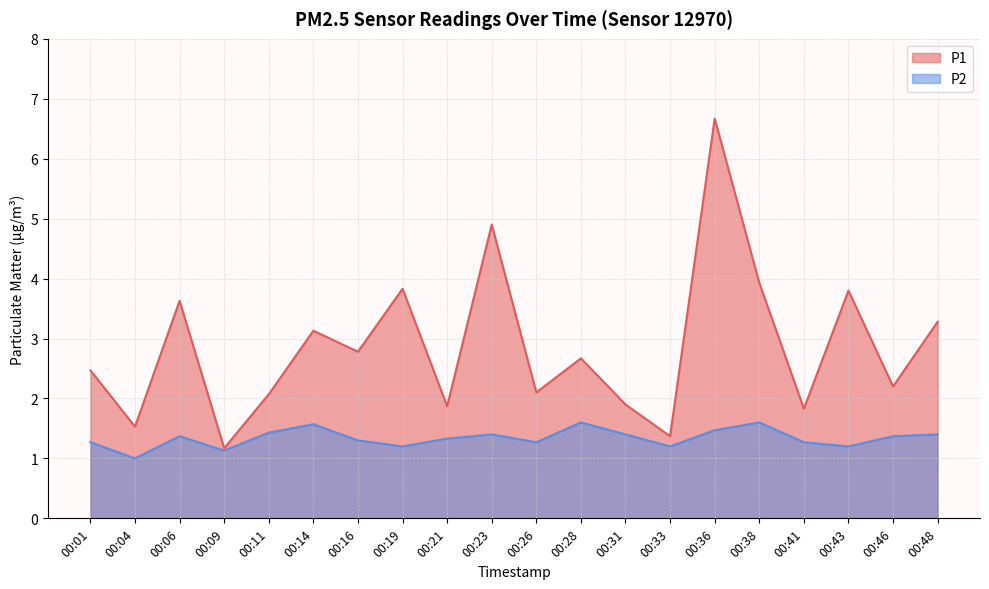

Reading right to left, transcribe all the data shown in this chart.

P1: 3.3	2.2	3.8	1.8	3.9	6.7	1.4	1.9	2.7	2.1	4.9	1.9	3.8	2.8	3.1	2.1	1.2	3.6	1.5	2.5
P2: 1.4	1.4	1.2	1.3	1.6	1.5	1.2	1.4	1.6	1.3	1.4	1.3	1.2	1.3	1.6	1.4	1.1	1.4	1.0	1.3